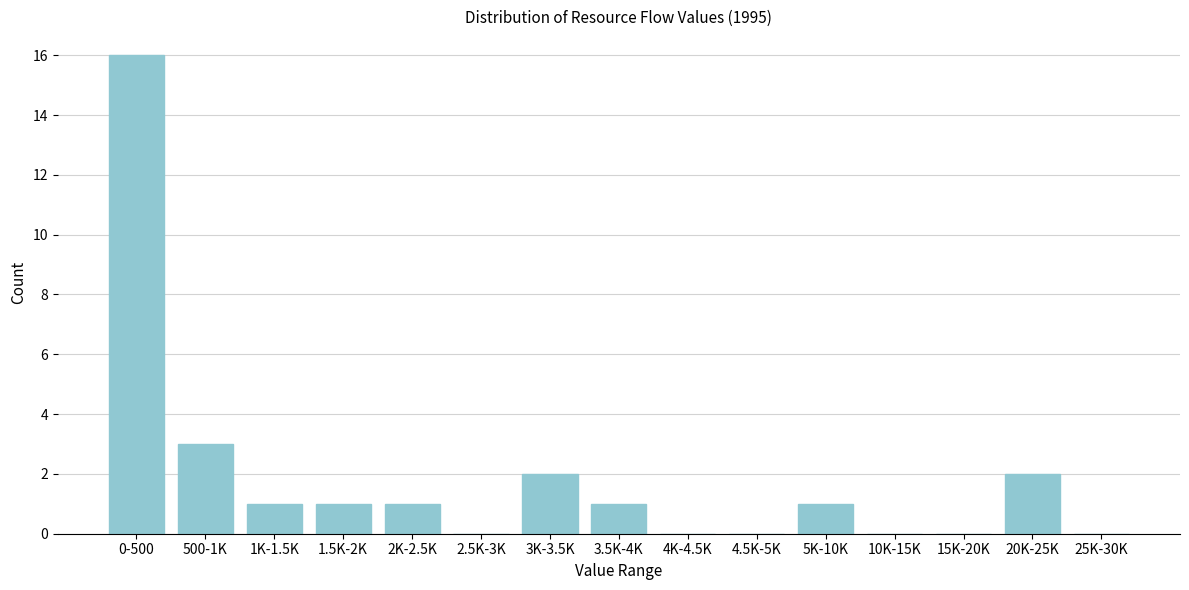

Reading right to left, transcribe all the data shown in this chart.

25K-30K=0	20K-25K=2	15K-20K=0	10K-15K=0	5K-10K=1	4.5K-5K=0	4K-4.5K=0	3.5K-4K=1	3K-3.5K=2	2.5K-3K=0	2K-2.5K=1	1.5K-2K=1	1K-1.5K=1	500-1K=3	0-500=16